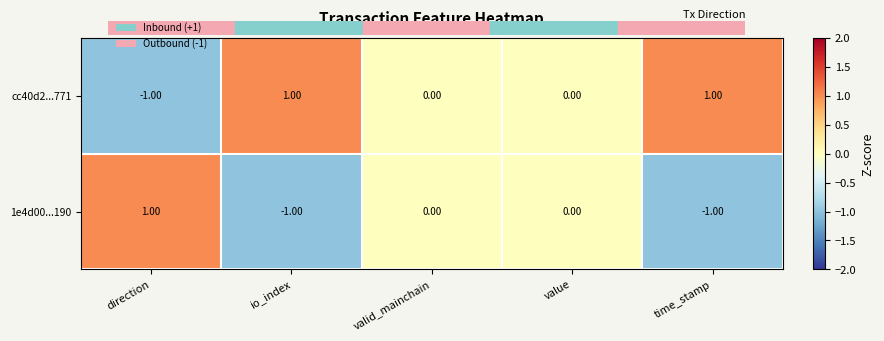

Is the value of cc40d2...771 at valid_mainchain greater than the value of 1e4d00...190 at direction?

No